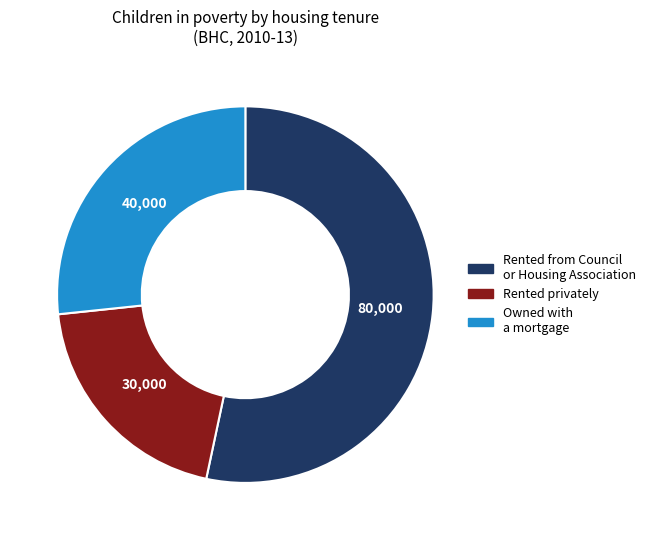

Does any single category account for the majority?

Yes